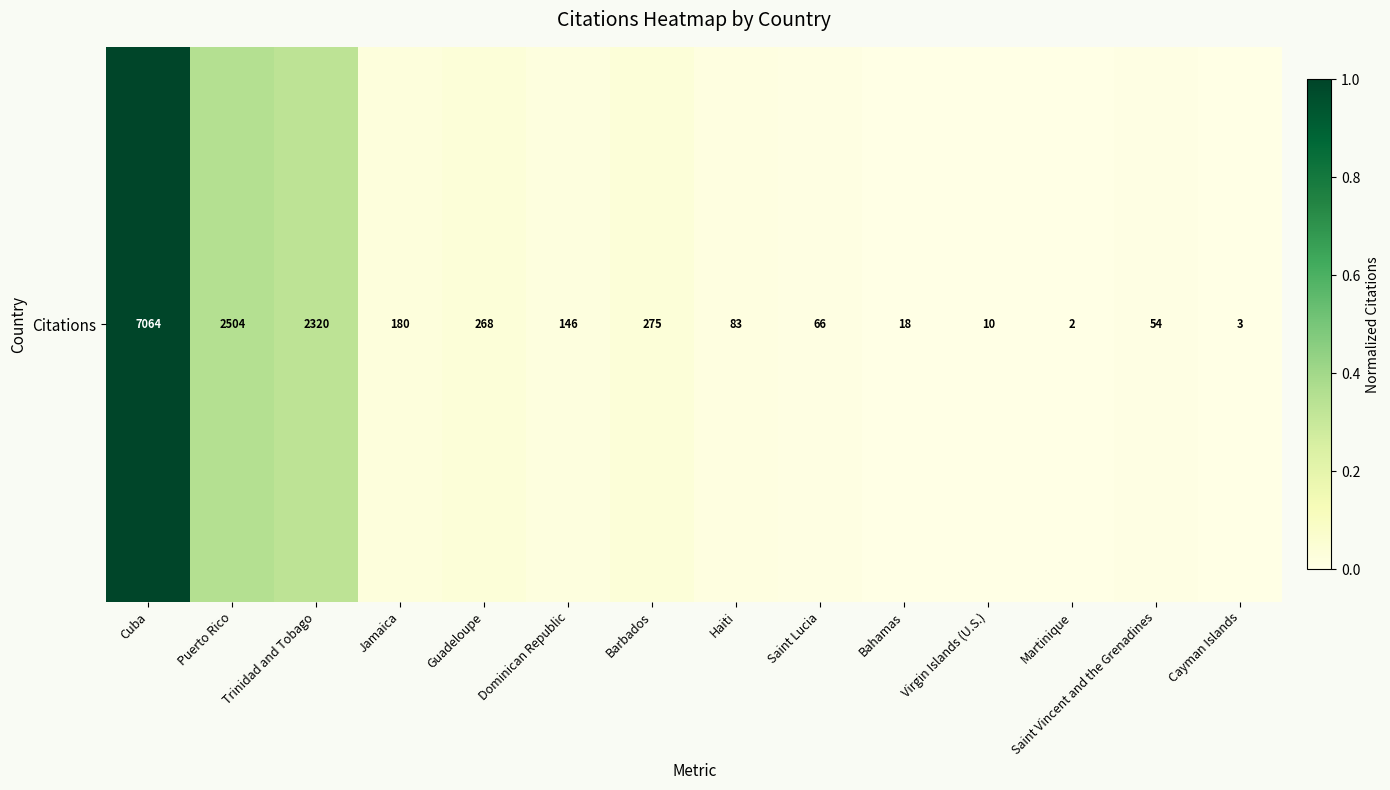

List the labels in order of value, largest first.

Cuba, Puerto Rico, Trinidad and Tobago, Barbados, Guadeloupe, Jamaica, Dominican Republic, Haiti, Saint Lucia, Saint Vincent and the Grenadines, Bahamas, Virgin Islands (U.S.), Cayman Islands, Martinique